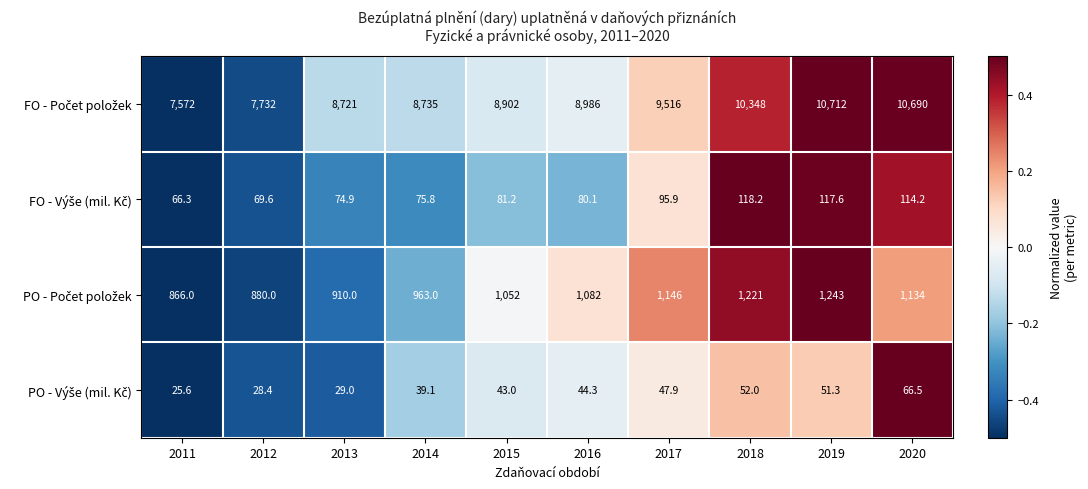

What is the maximum value shown in the chart?

10712.0